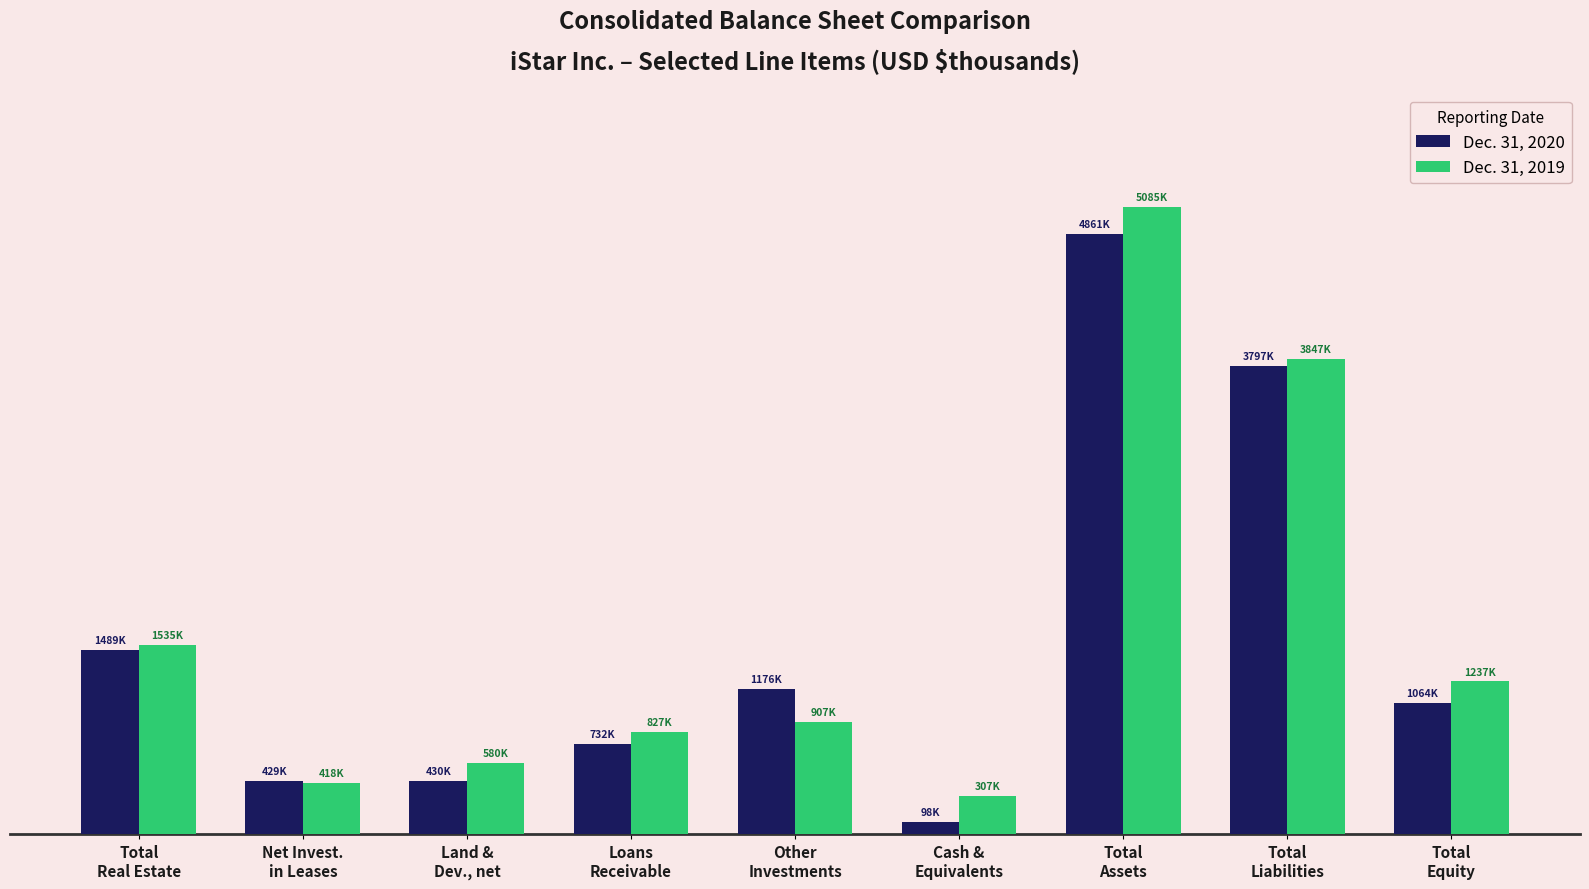

Rank the series by their average value, from highest to lowest.

Dec. 31, 2019, Dec. 31, 2020